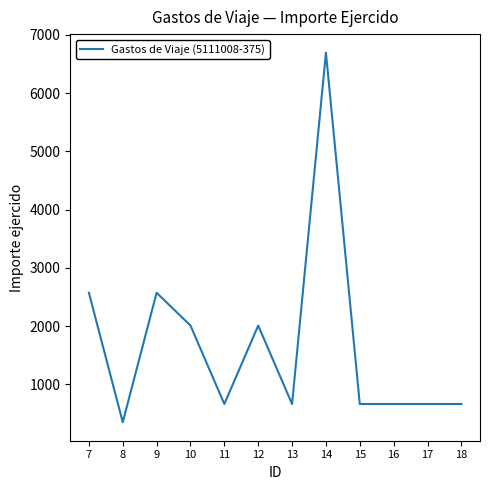

What is the greatest value displayed?

6696.9